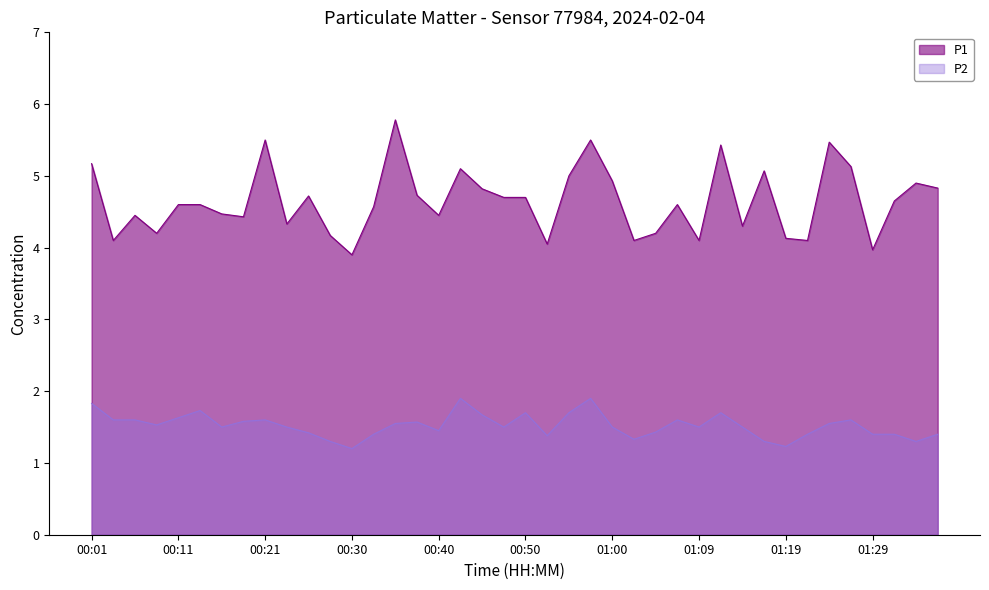

True or false: P2 has a value of 2.1 at 01:21.

False